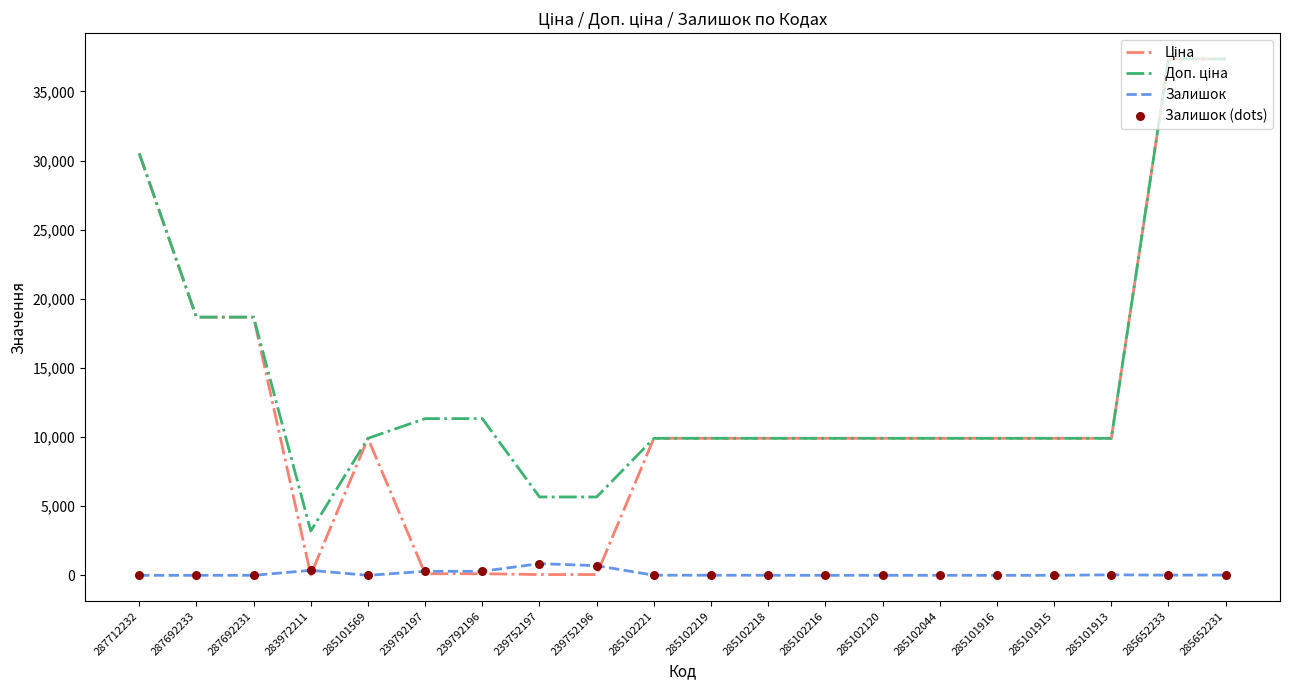

What is the total value across all series at 287712232?

61024.7